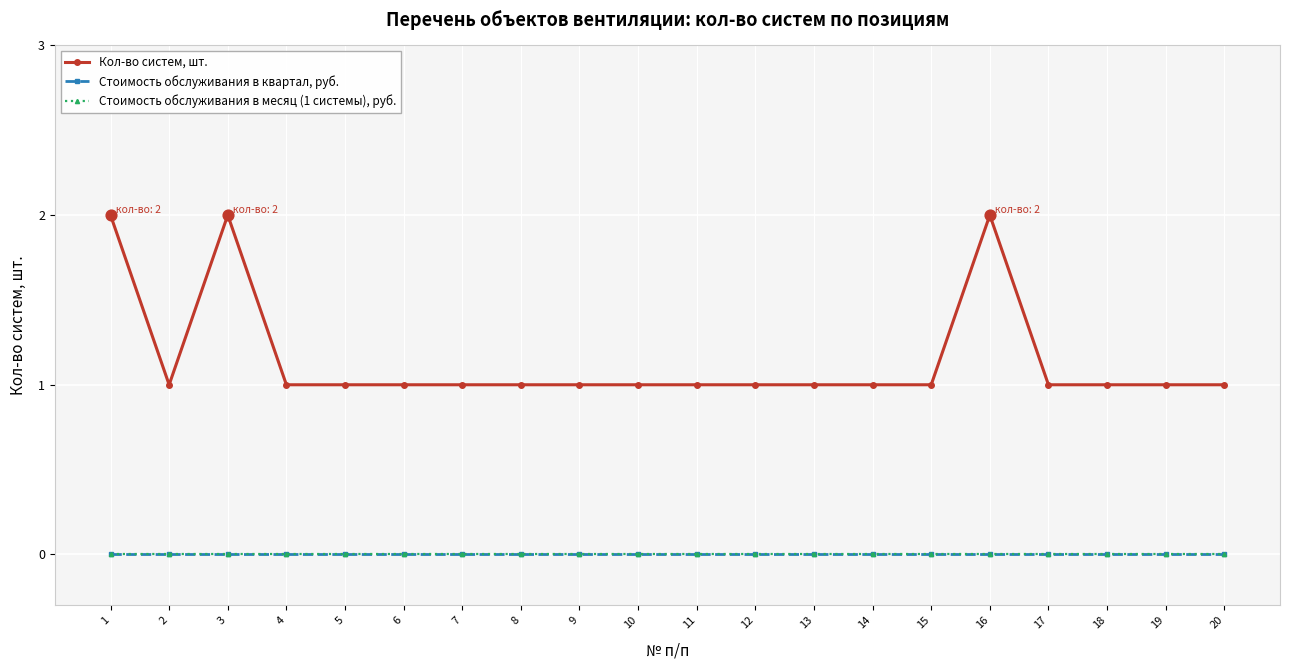

Which series has the largest total across all categories?

Кол-во систем, шт.